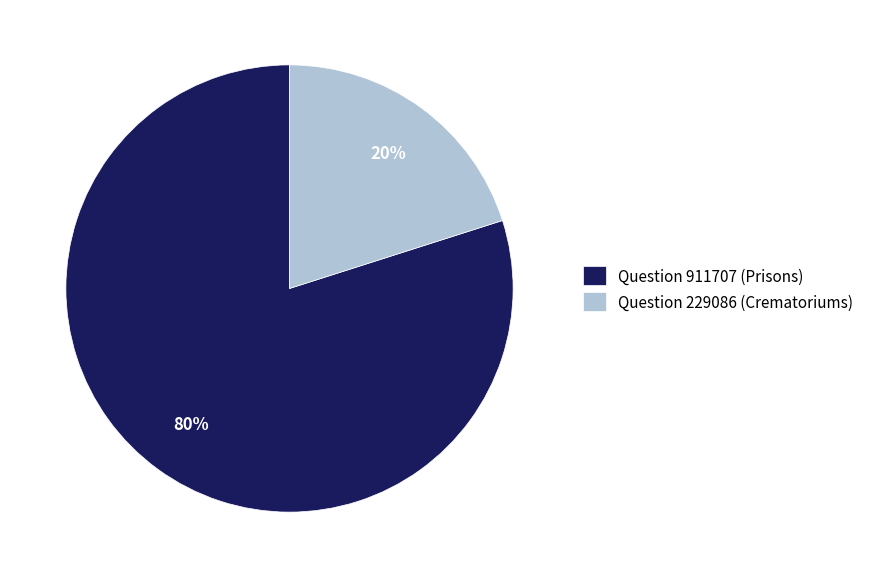

Approximately how many times larger is the value at Question 911707 (Prisons) compared to Question 229086 (Crematoriums)?

4.0